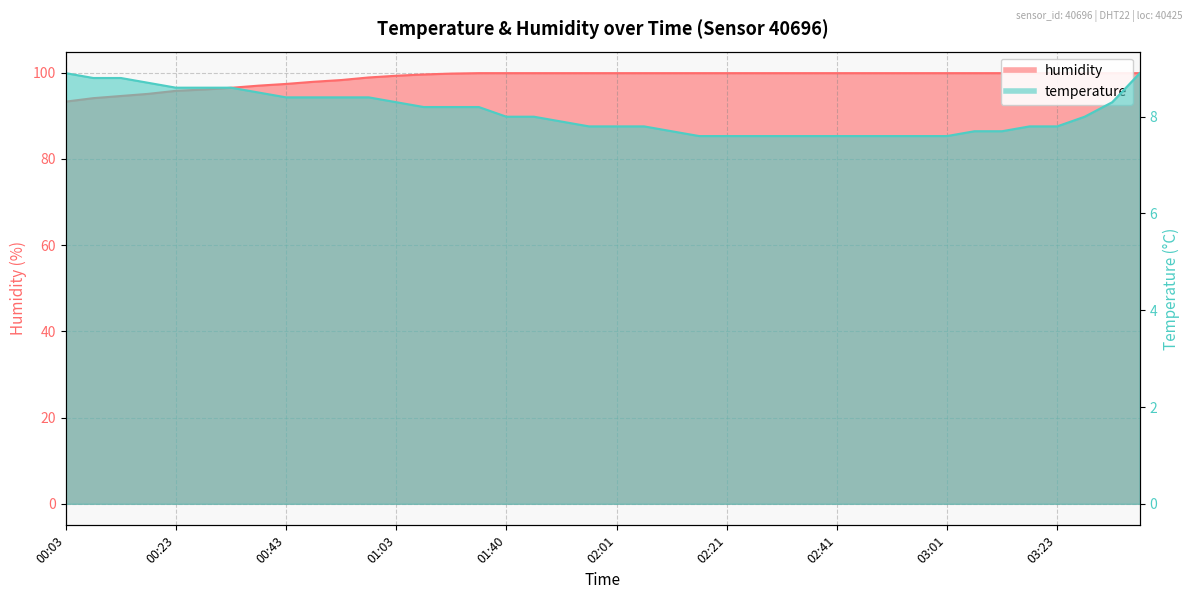

True or false: humidity has more than 0 points higher than both neighbors.

False